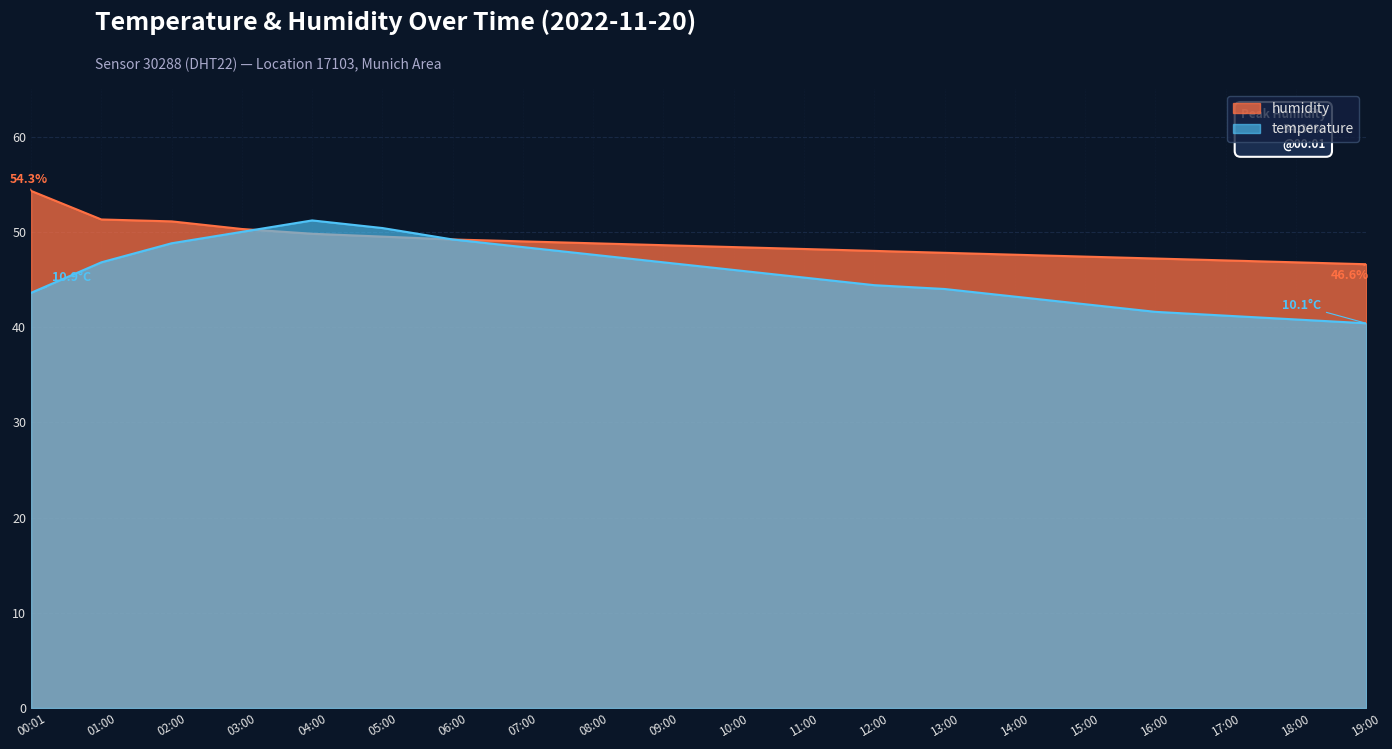

How many lines are shown in the chart?

2